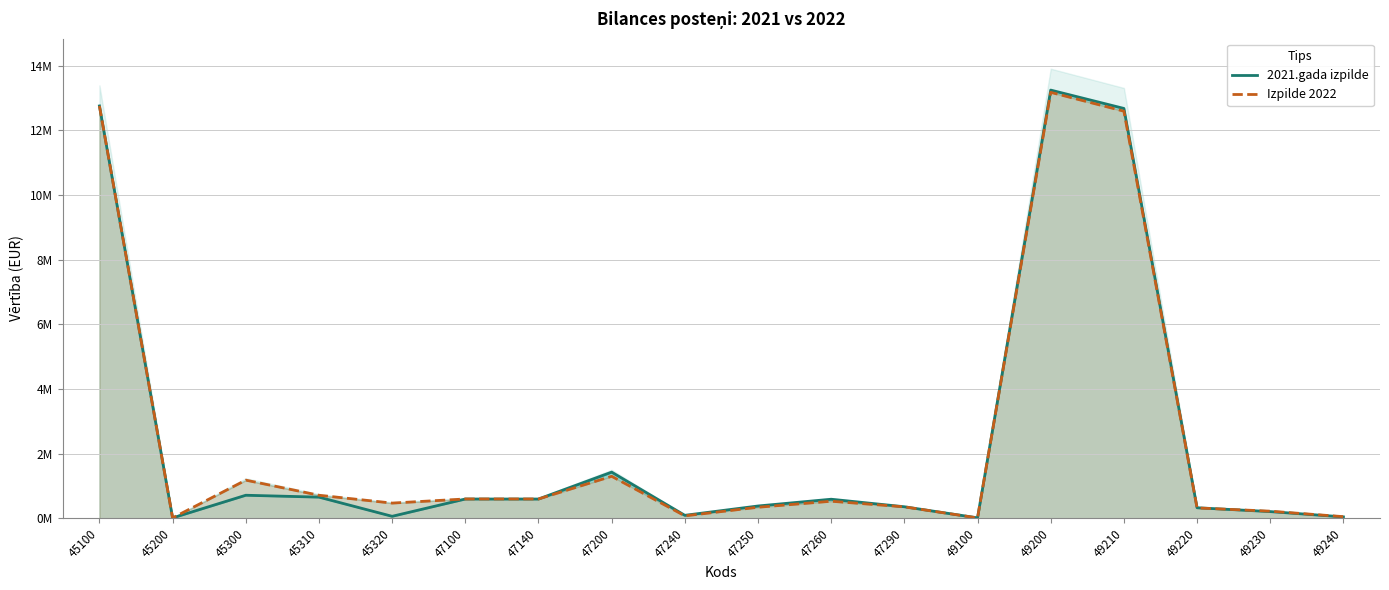

Is the value of 2021.gada izpilde at 49230 greater than the value of Izpilde 2022 at 47250?

No